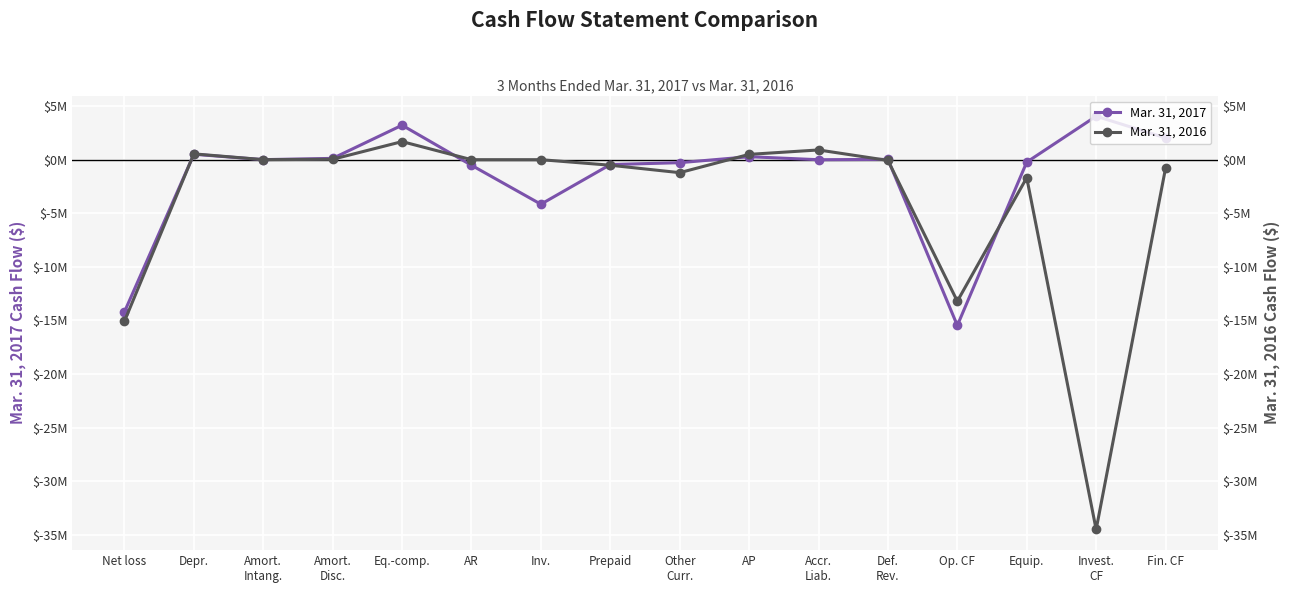

What position from the left is Fin. CF?

16